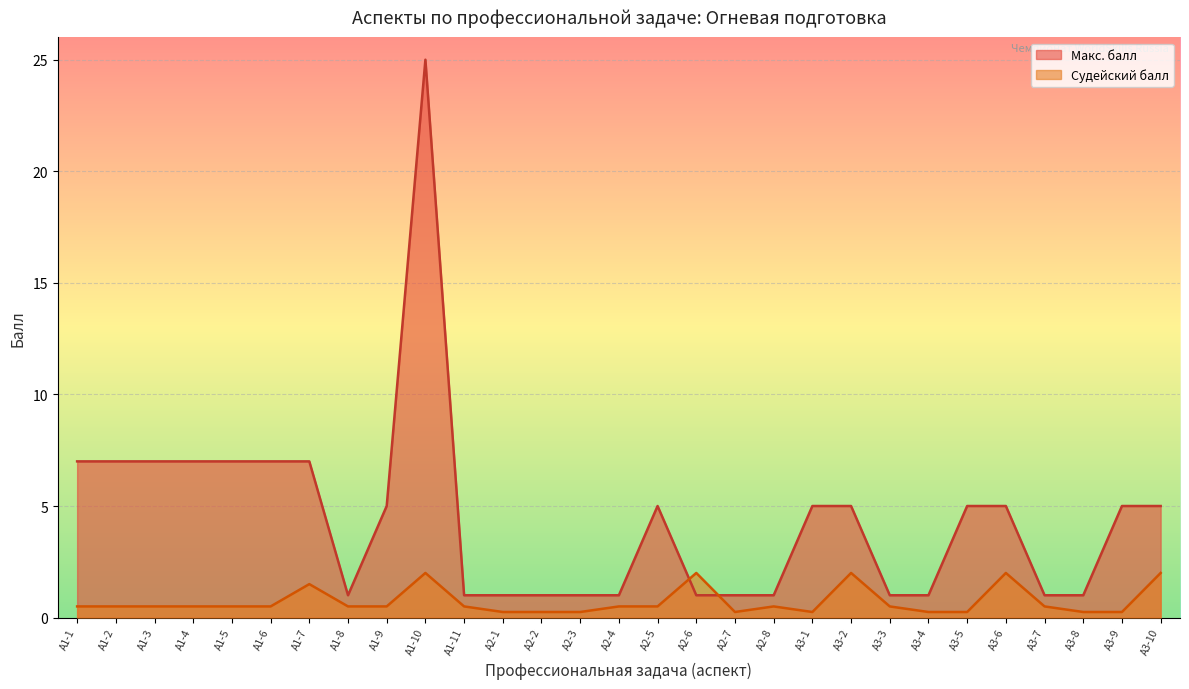

What is the difference between the Макс. балл values at А1-10 and А1-3?

18.0